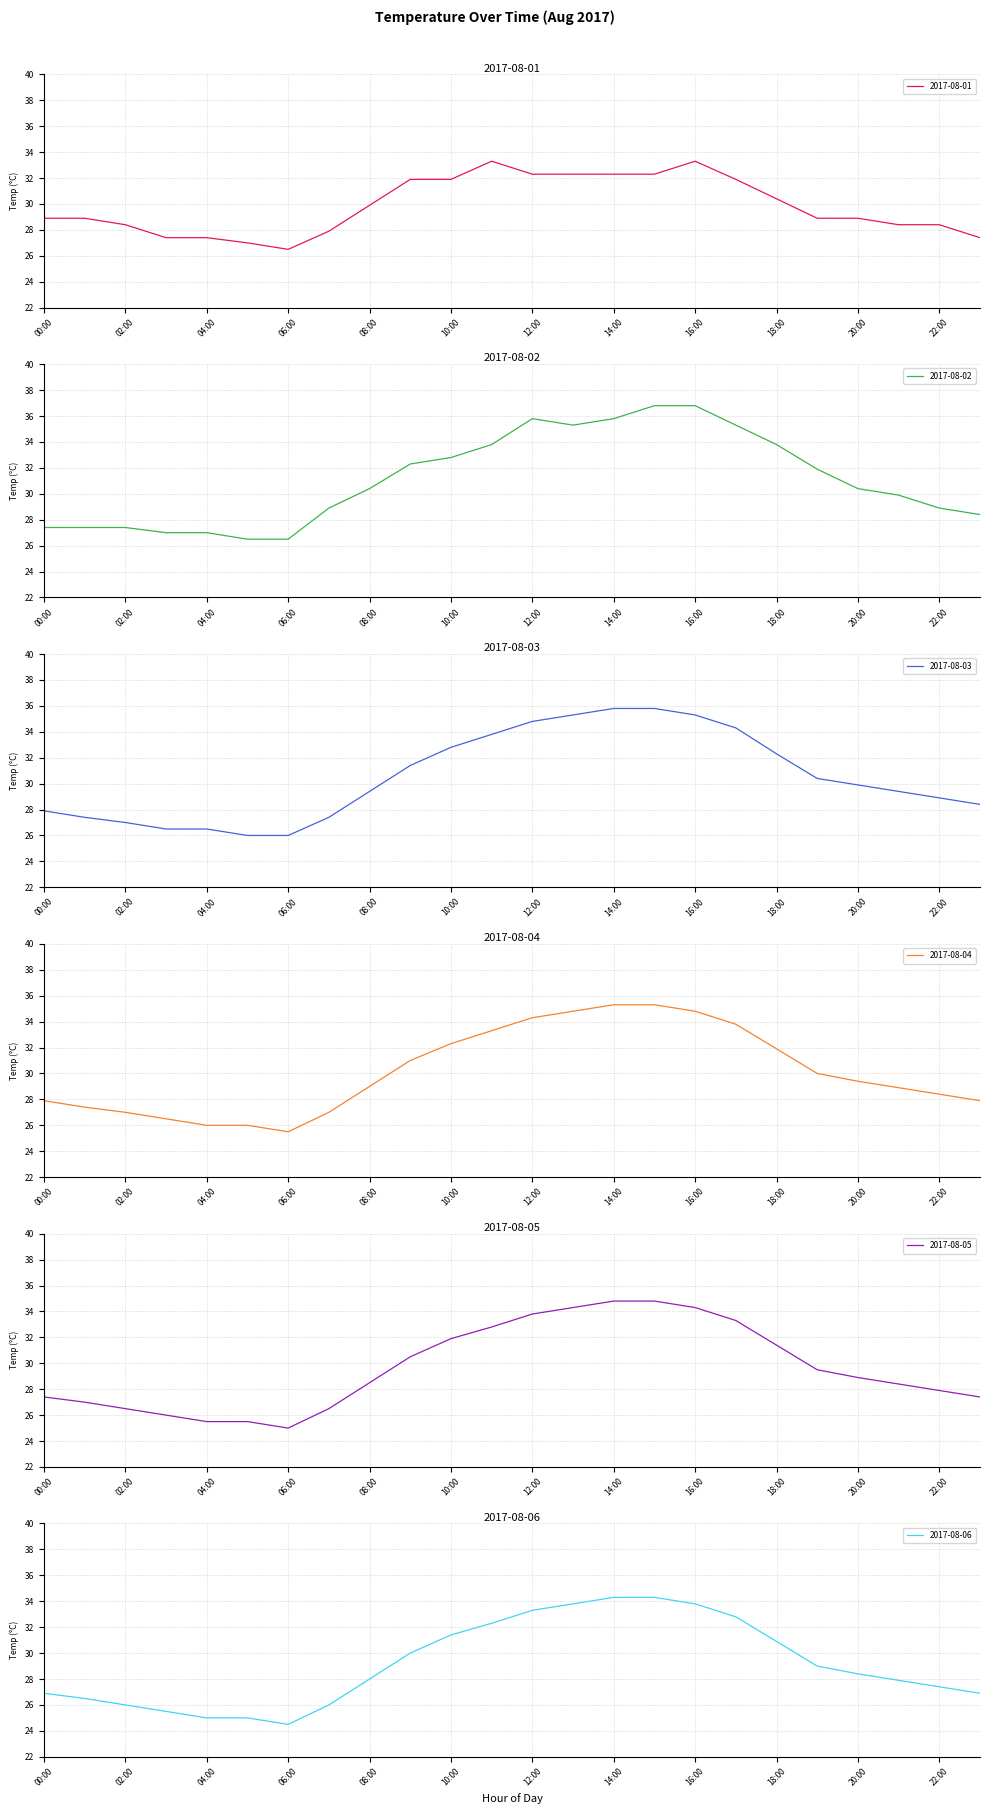

Which series has the largest range (max minus min)?

2017-08-02